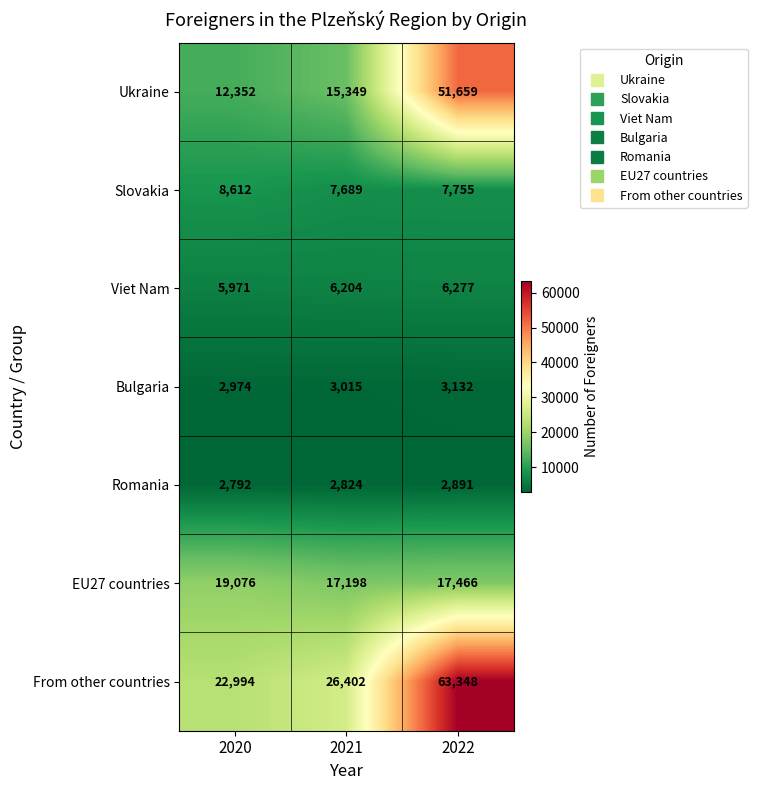

What is the difference between the maximum and second lowest values in the Romania series?

67